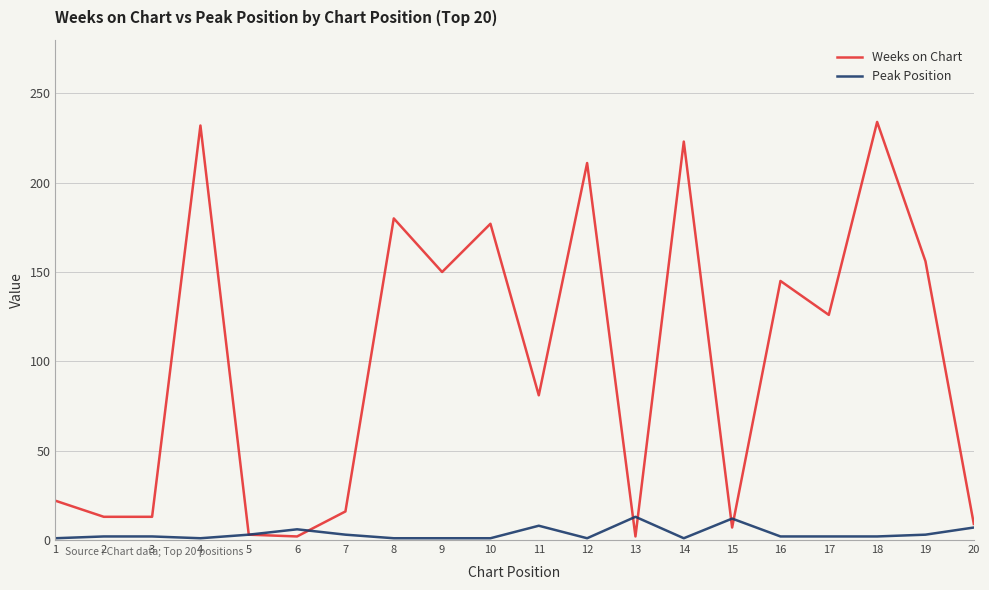

Which series has the largest total across all categories?

Weeks on Chart